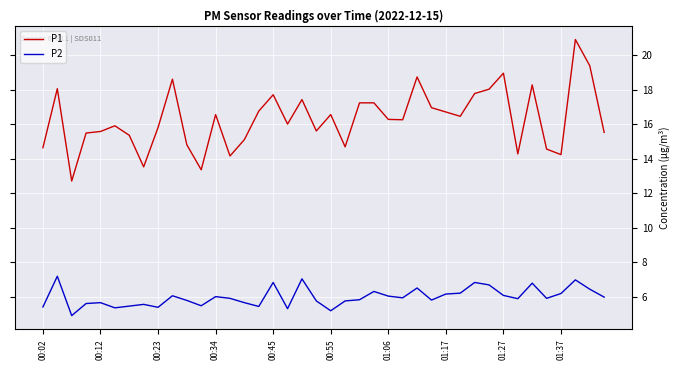

What is the greatest value displayed?

20.9